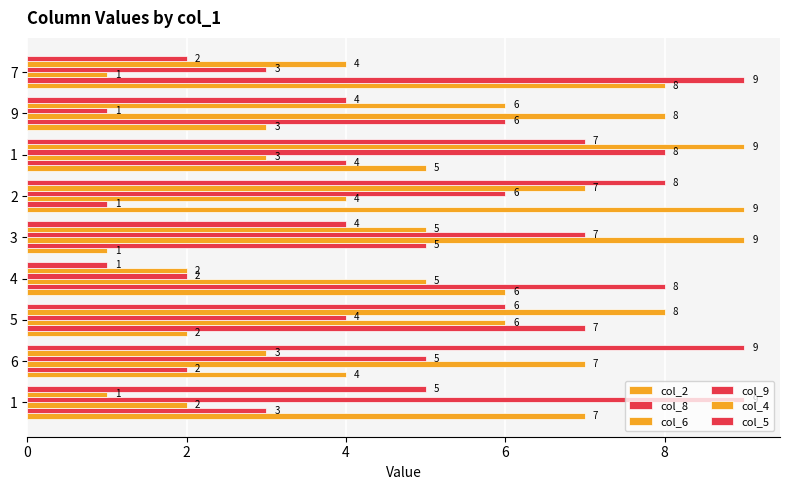

How many data points does each series have?

9